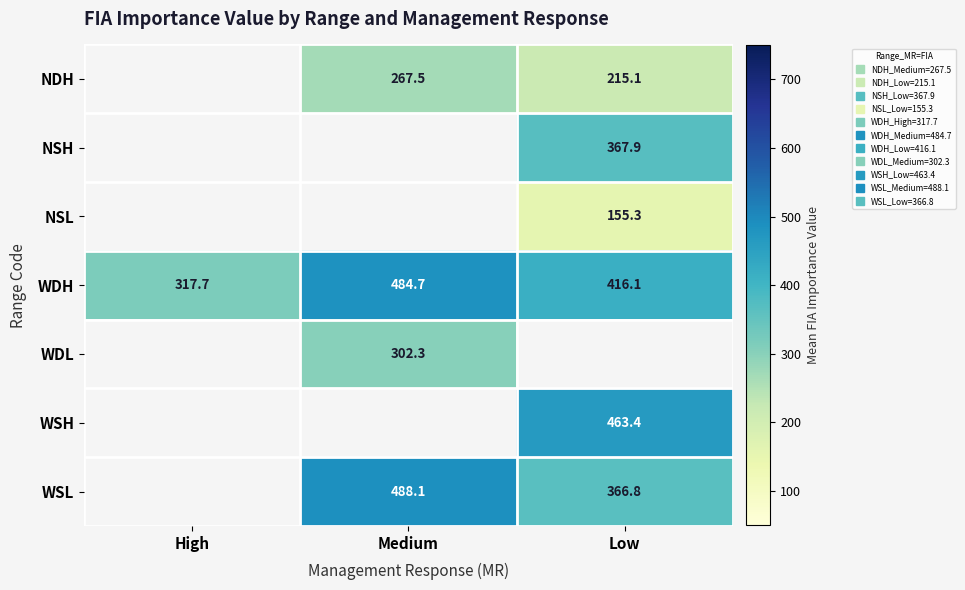

Rank the categories by WDH value from lowest to highest.

High, Low, Medium